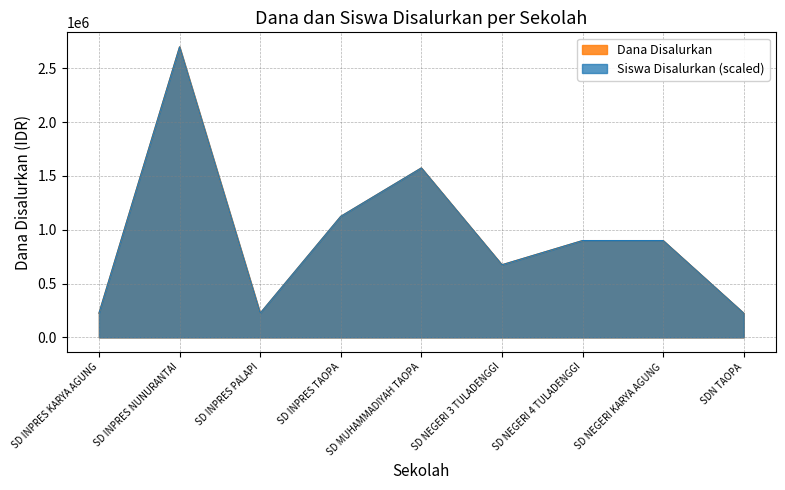

At which category is the sum across all series the highest?

SD INPRES NUNURANTAI